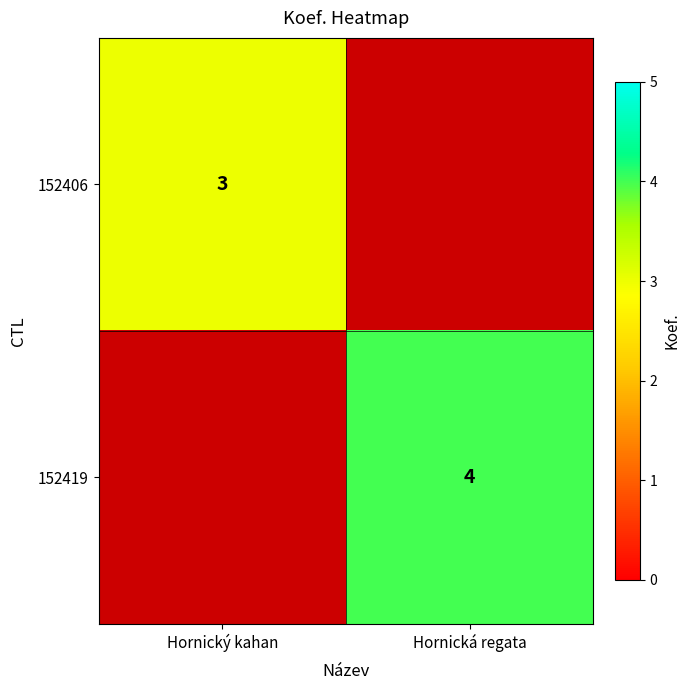

The 152419 series shows 5 at Hornická regata. True or false?

False